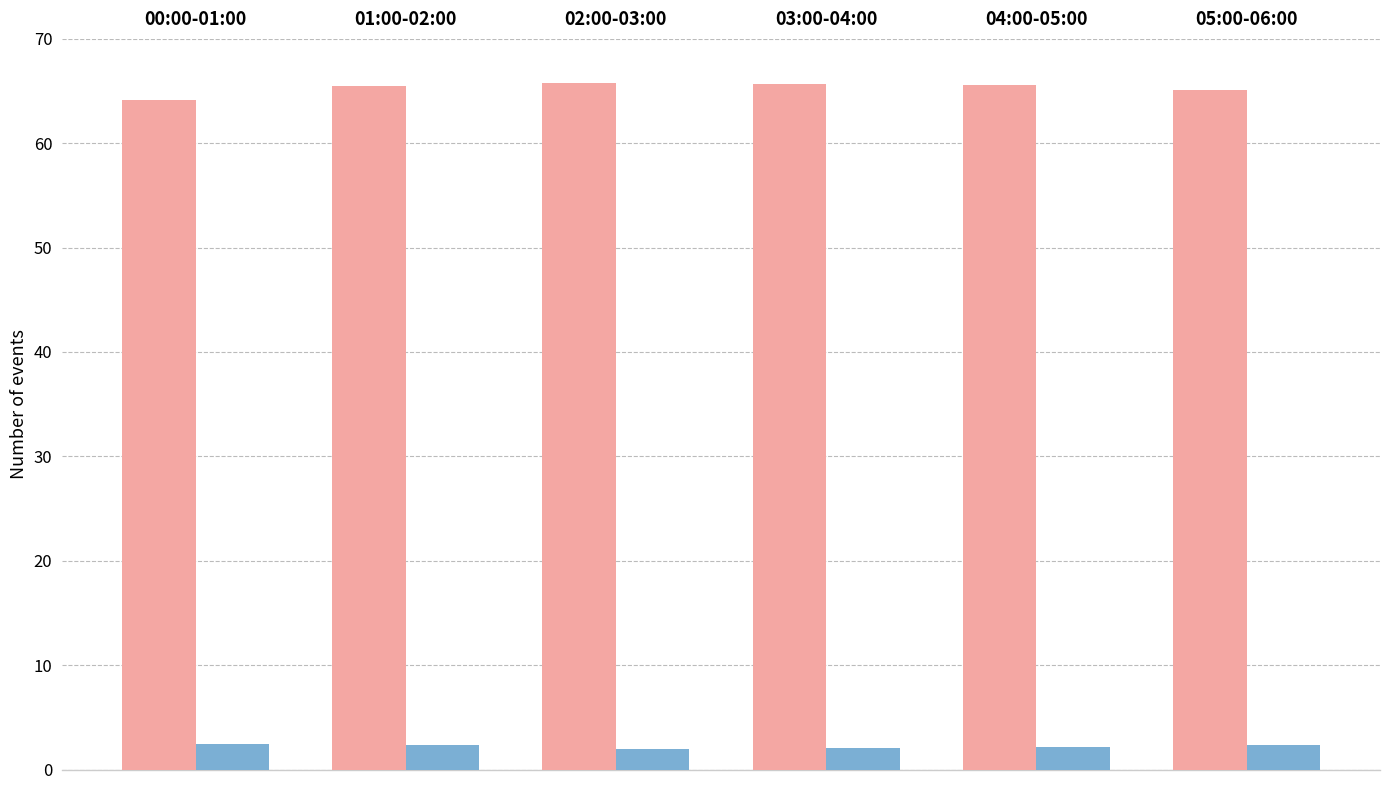

What is the spread (max minus min) of values at 02:00-03:00?

63.8